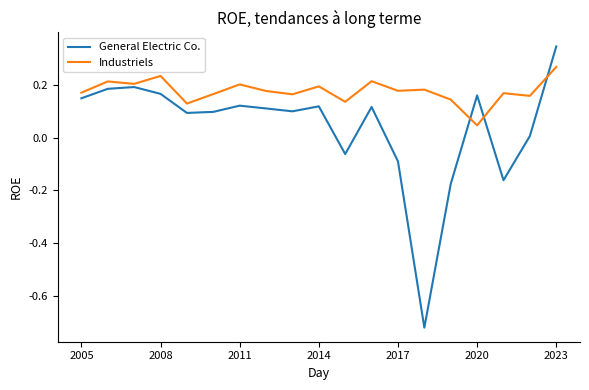

Which series has the widest spread of values?

General Electric Co.